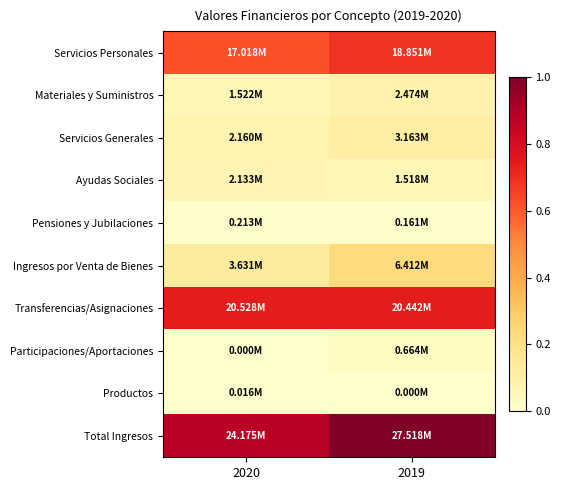

Between 2019 and 2020, which is larger?

2019